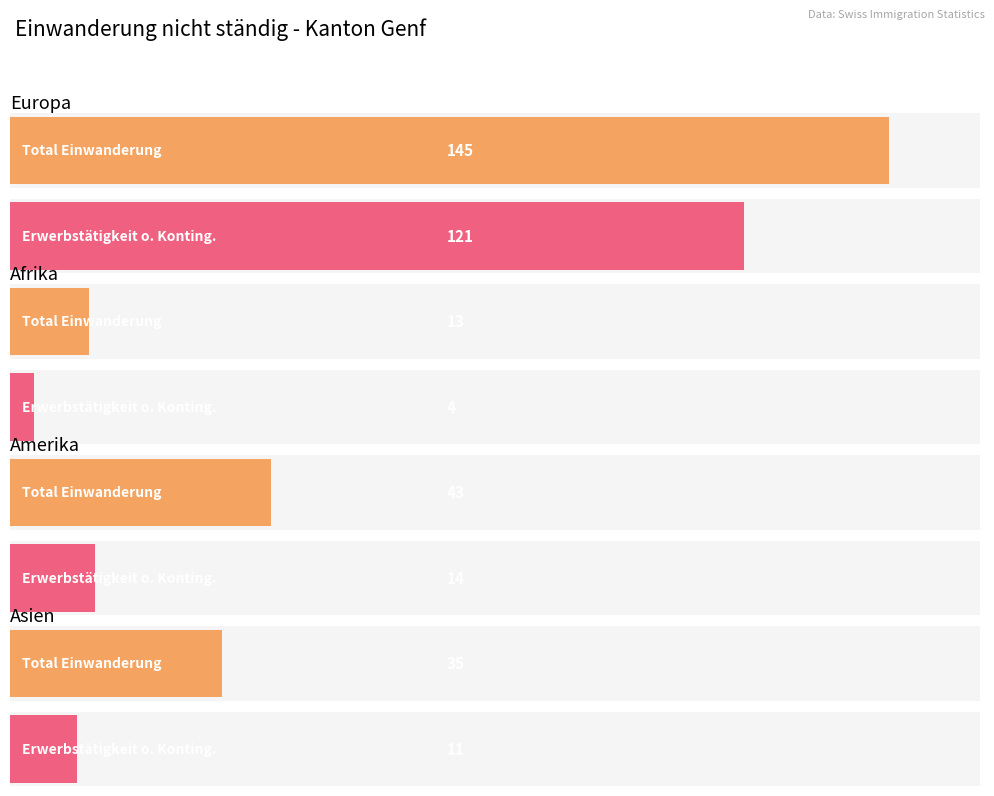

Which series has the widest spread of values?

Total Einwanderung